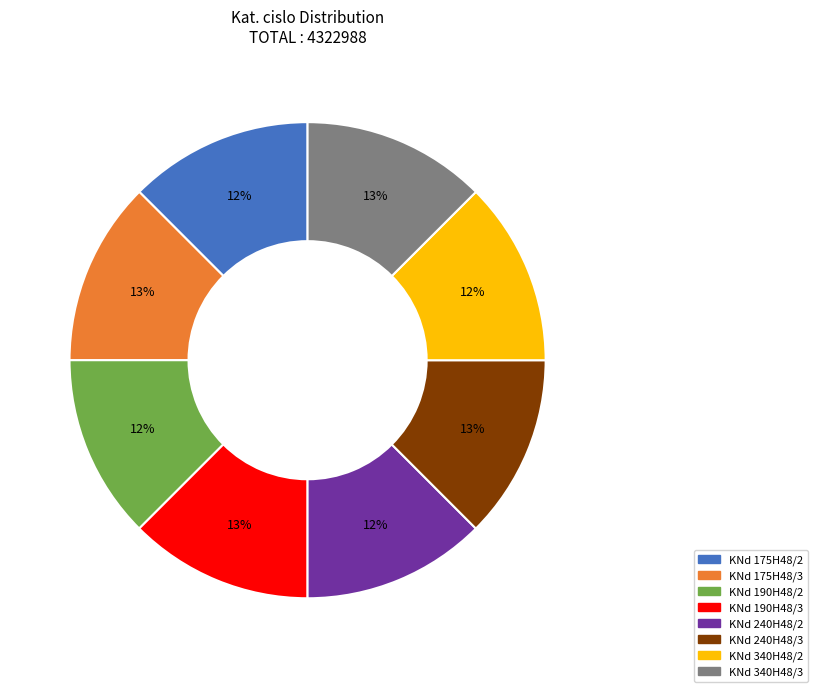

Does any single category account for the majority?

No